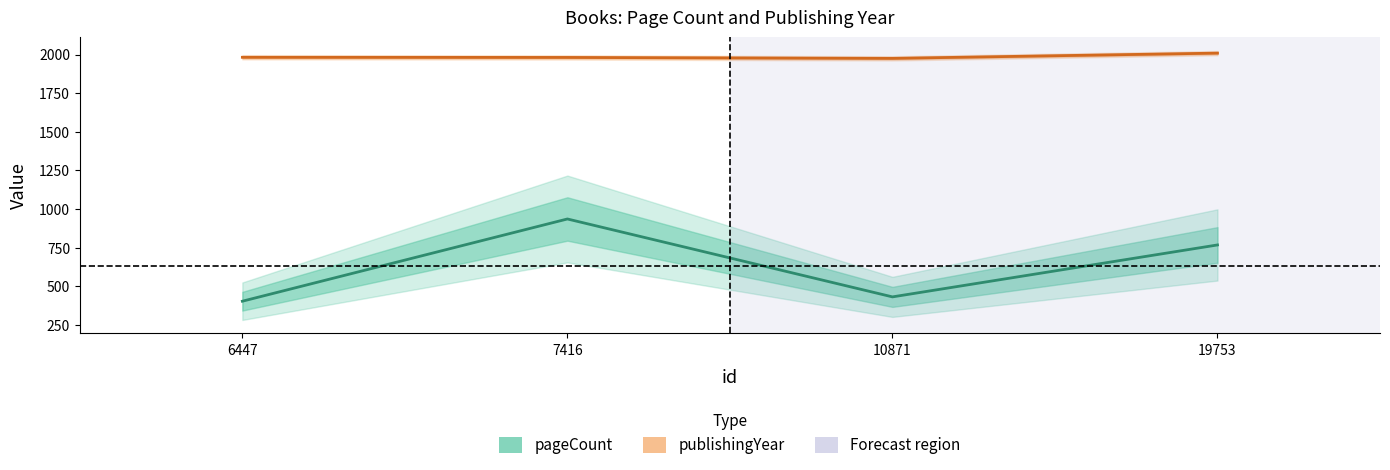

What is the difference between the highest and lowest values at 19753?

1241